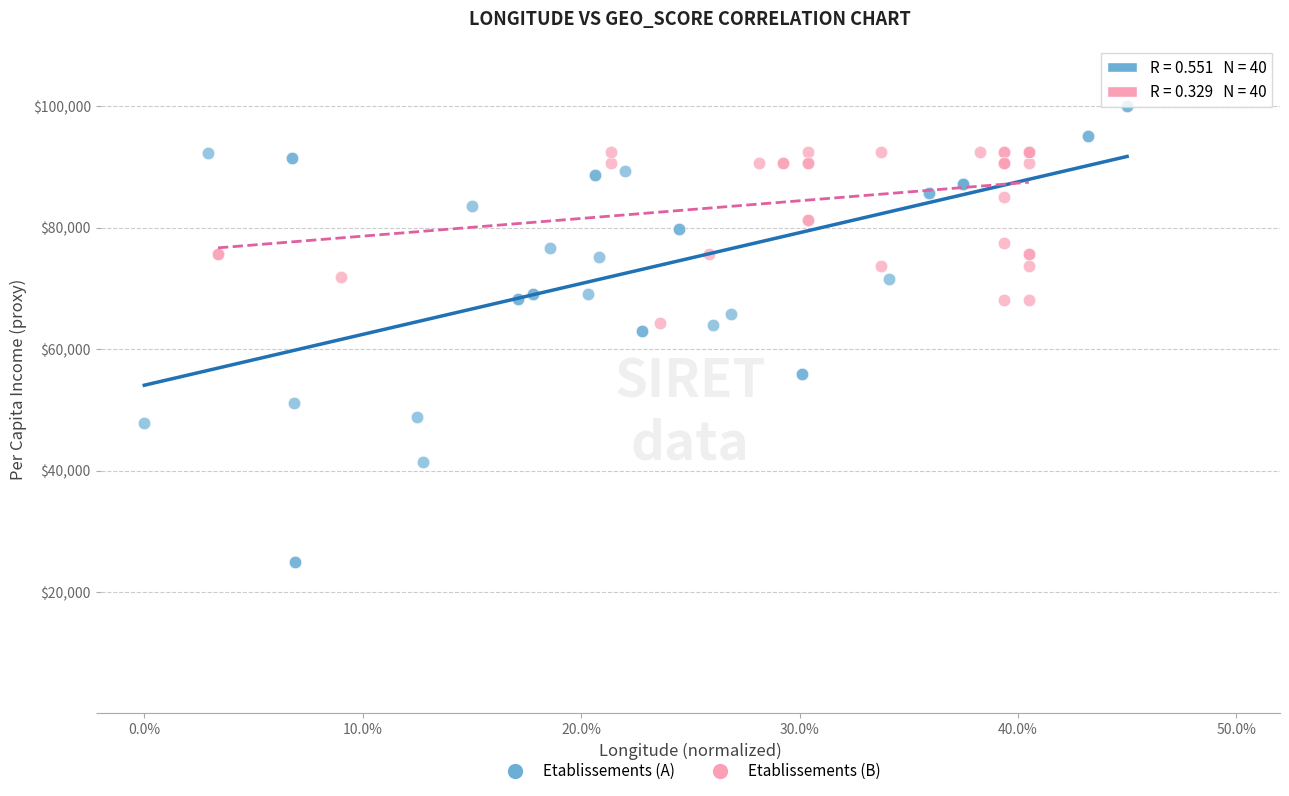

Which series reaches the maximum Y coordinate?

Etablissements (A)